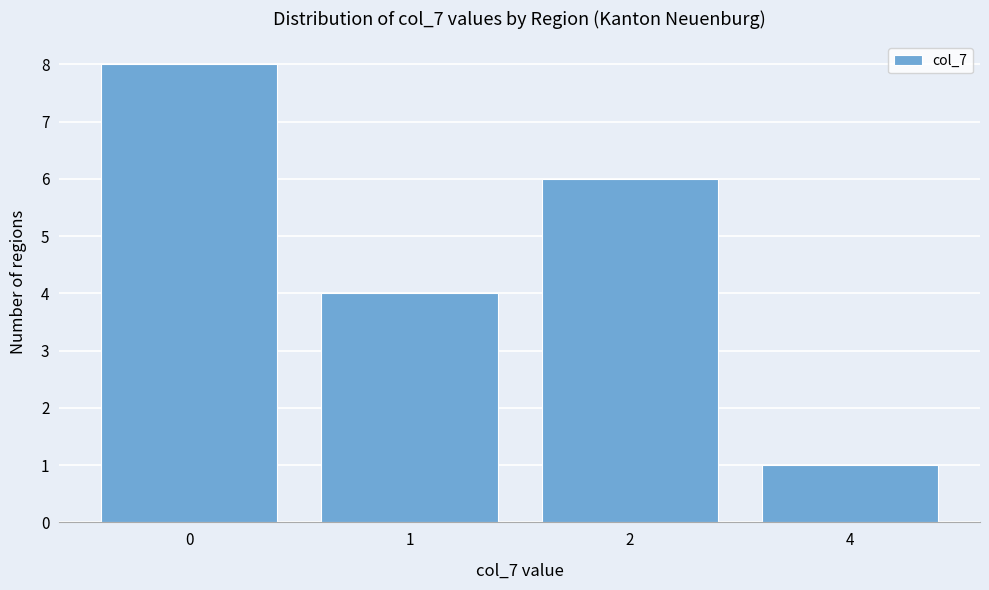

Reading right to left, what are all the values shown in this chart?

1	6	4	8